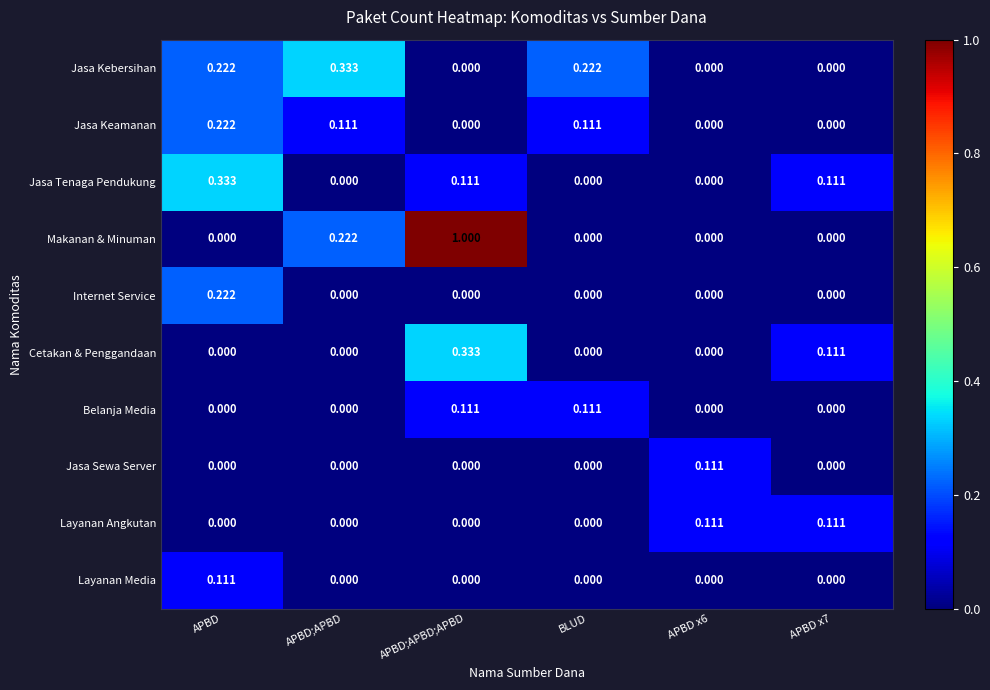

Which series changed the most between APBD;APBD and APBD;APBD;APBD?

Makanan & Minuman